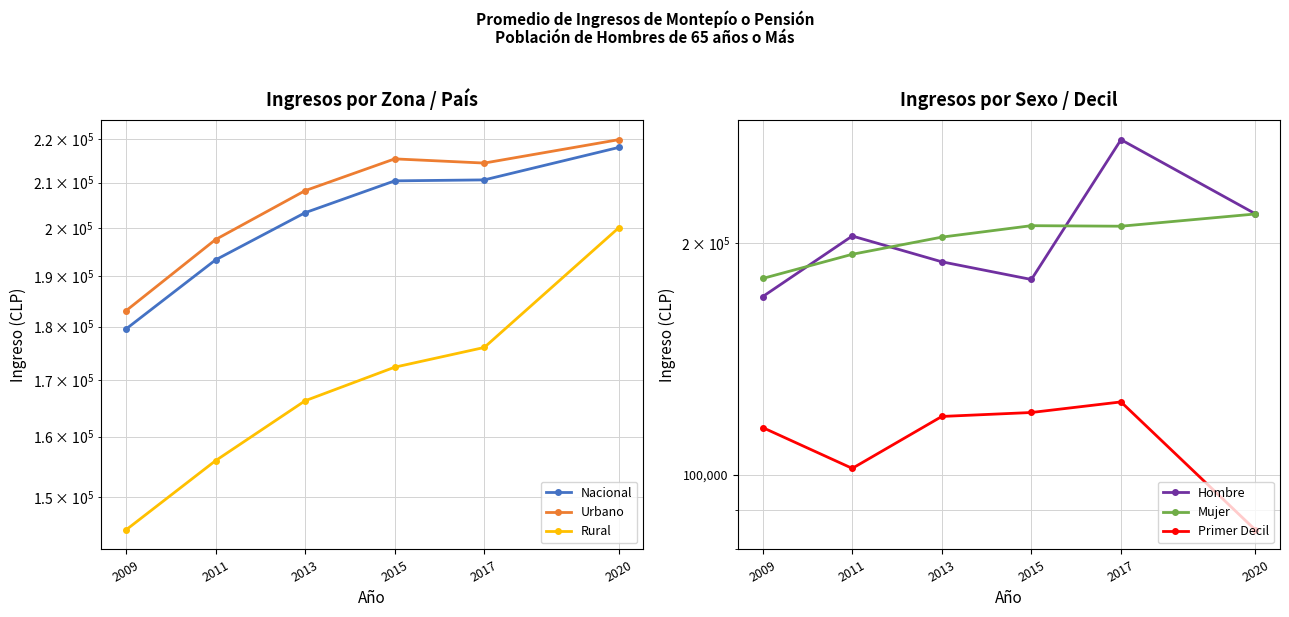

At which category is the sum across all series the highest?

2017